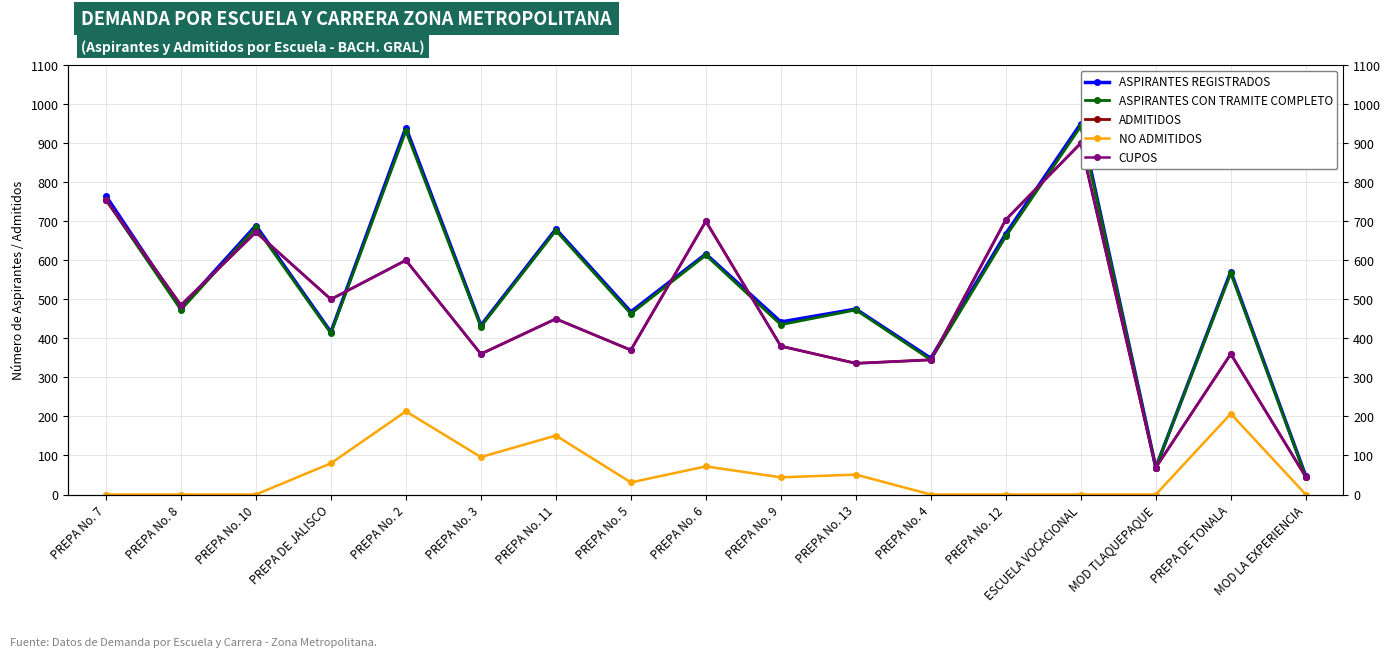

Where is the first local minimum for ASPIRANTES REGISTRADOS?

PREPA No. 8